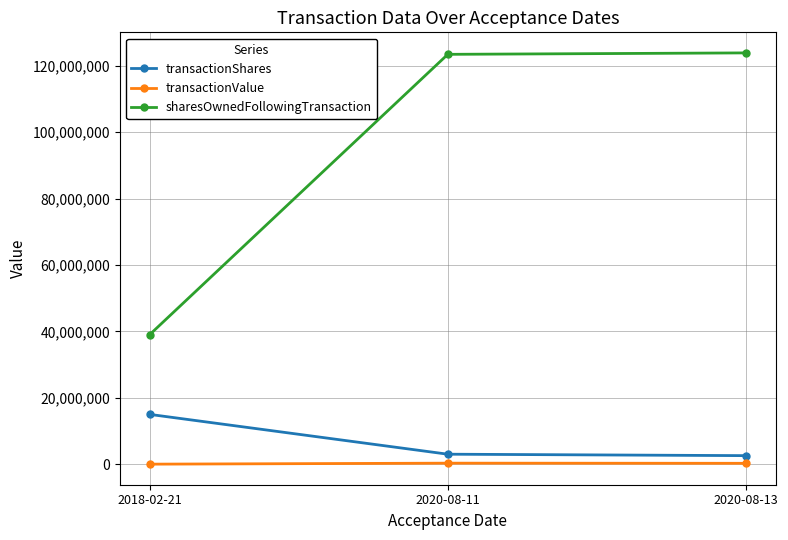

The value of transactionShares at 2018-02-21 is 15000000. True or false?

True